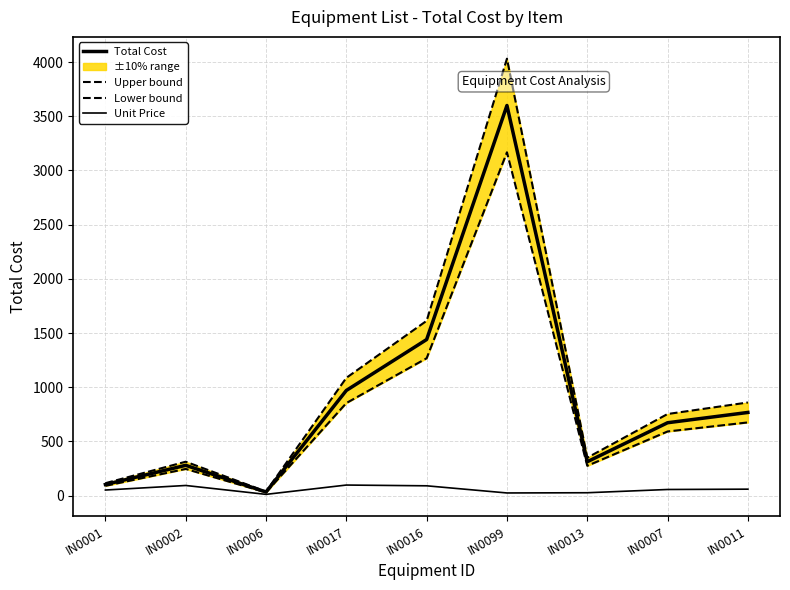

Where is the first local maximum for Unit Price?

IN0002